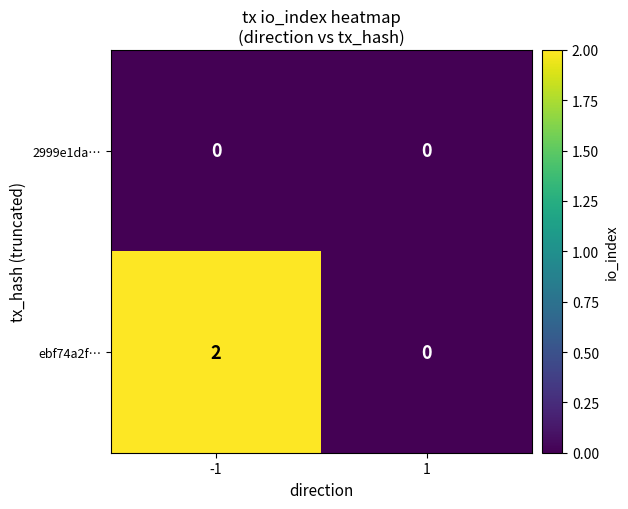

Which series has the largest range (max minus min)?

ebf74a2f…